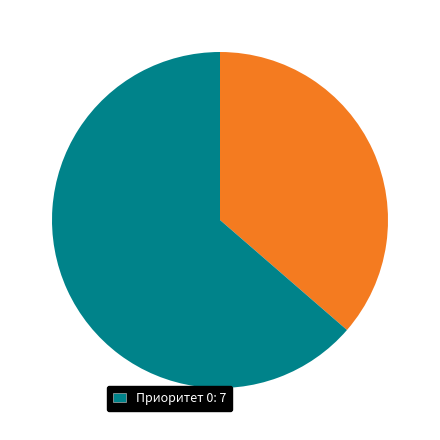

Is there any slice that represents more than half of the pie?

Yes